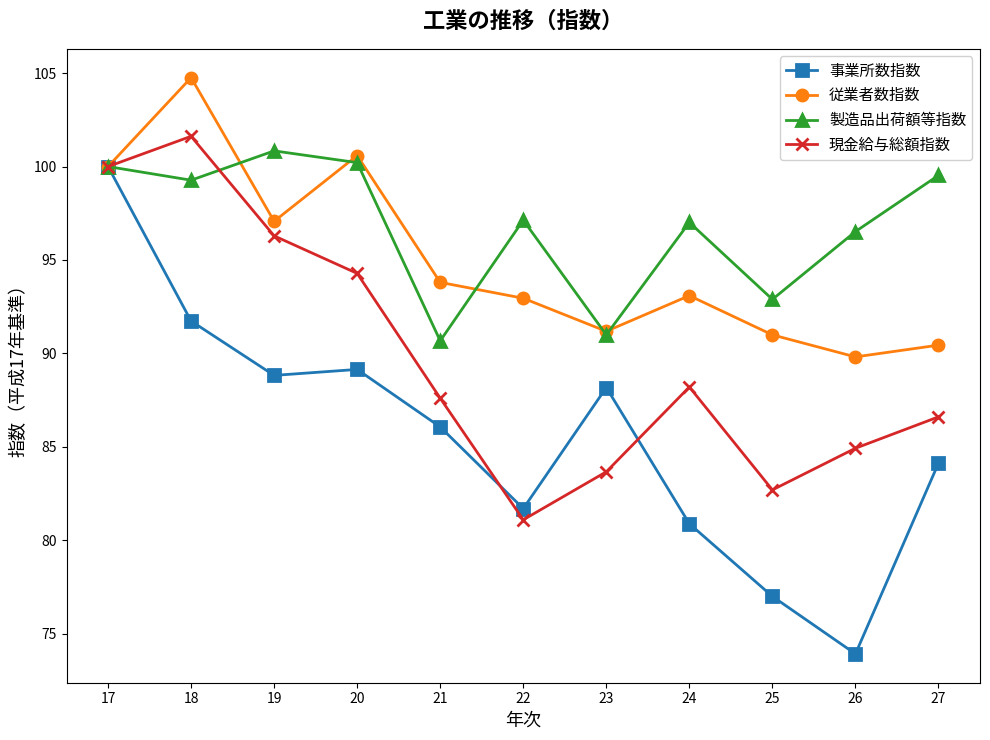

What is the sum of the 事業所数指数 values at 17 and 26?

173.9